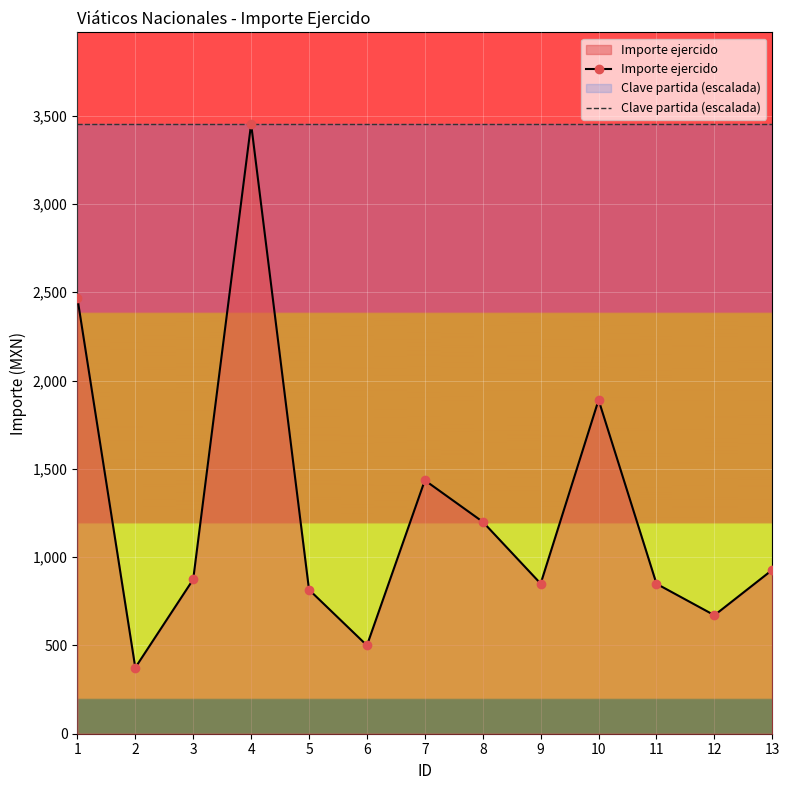

List the series in order of their overall mean, lowest first.

Importe ejercido, Clave partida (escalada)